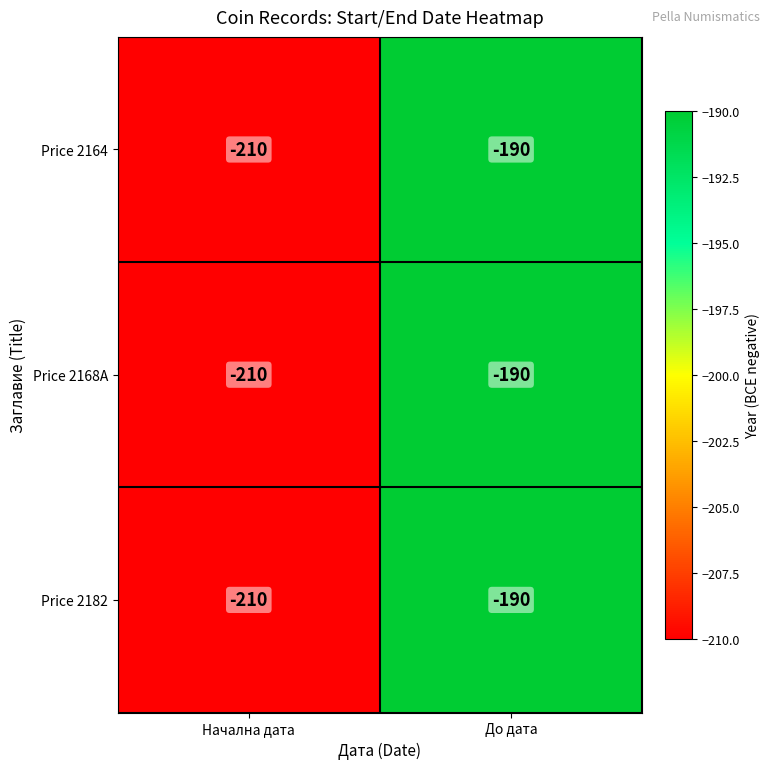

Where is Price 2182 nearest to the value -200?

Начална дата